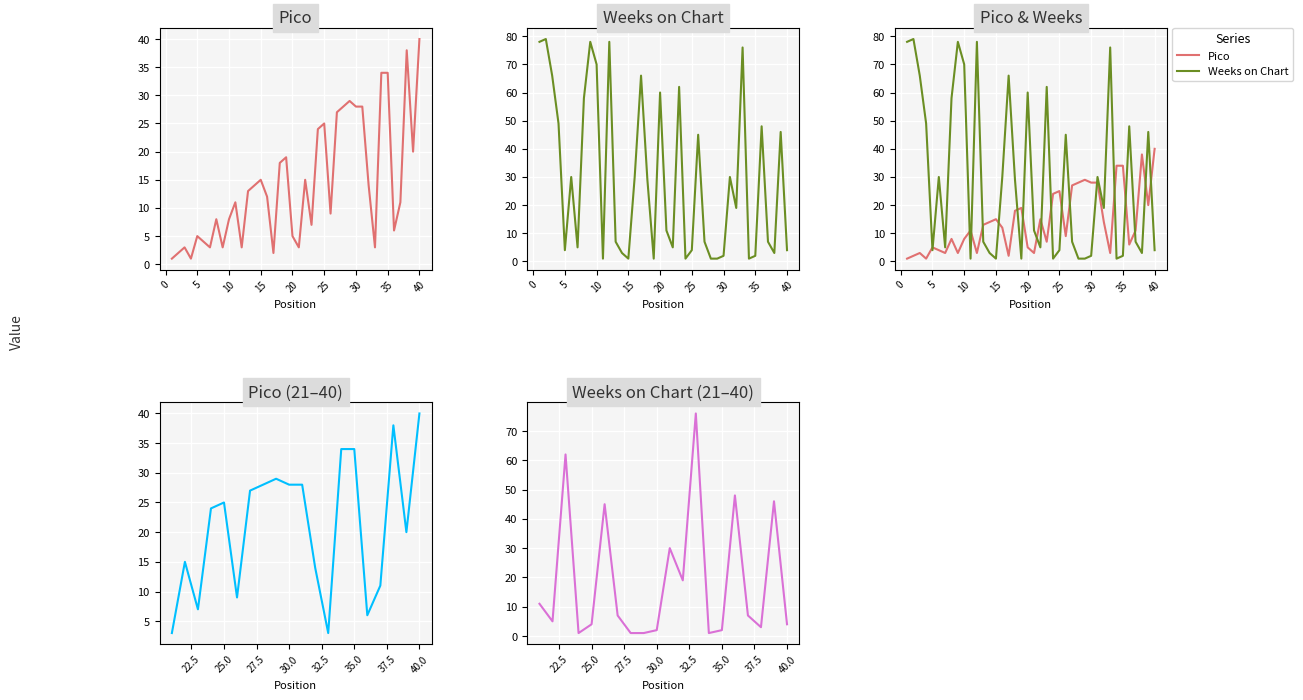

What is the sum of the Pico values at 25 and 23?

32